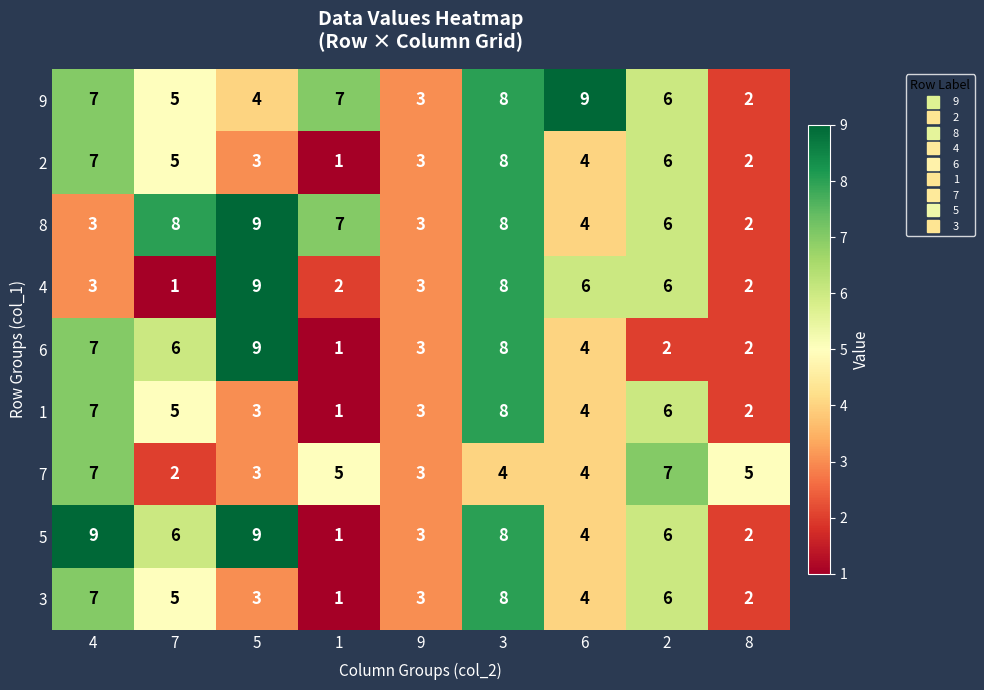

What is the greatest value displayed?

9